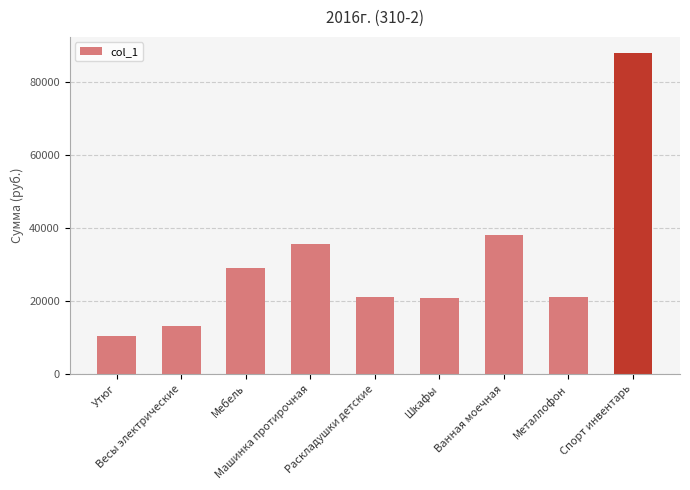

The value at Раскладушки детские is 36245.1. True or false?

False